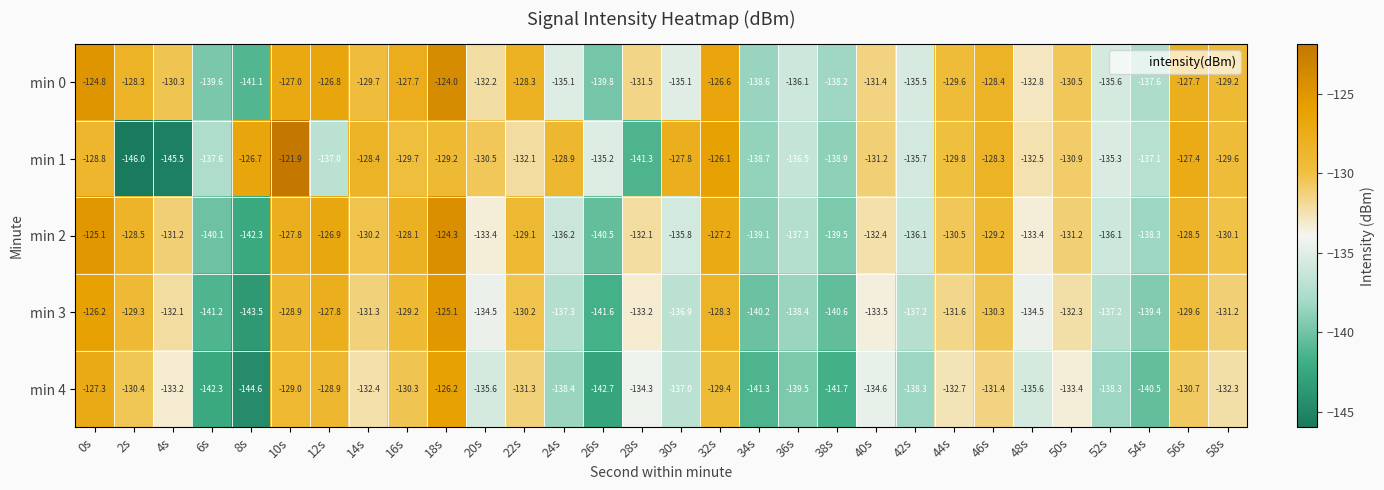

Which series has the largest range (max minus min)?

min 1